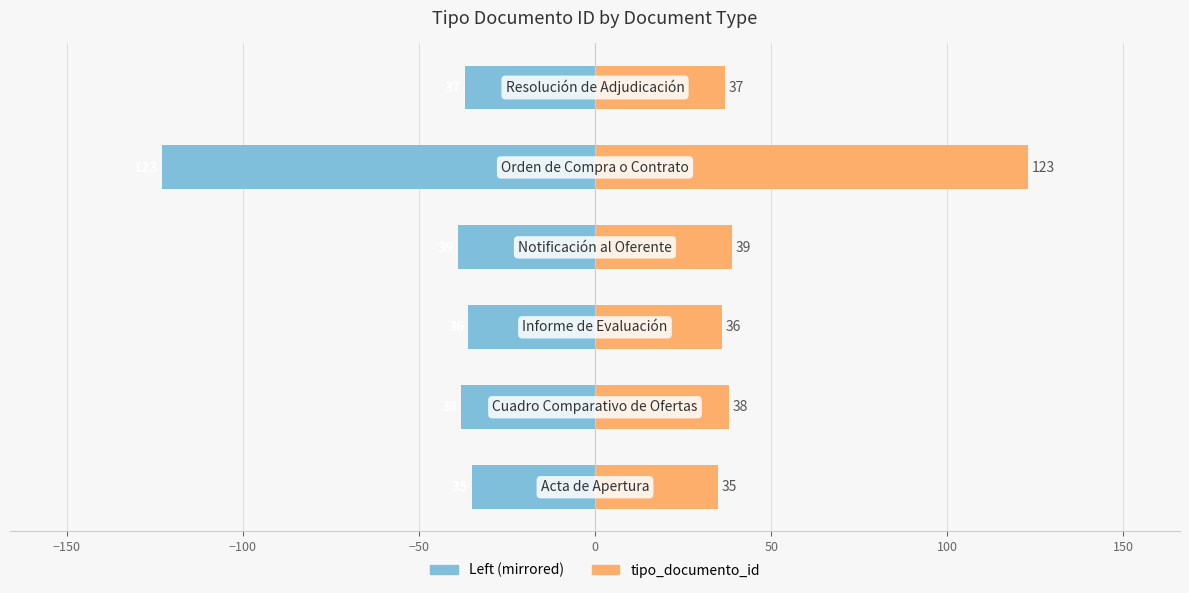

What is the approximate value of tipo_documento_id (left) at −50?

-39